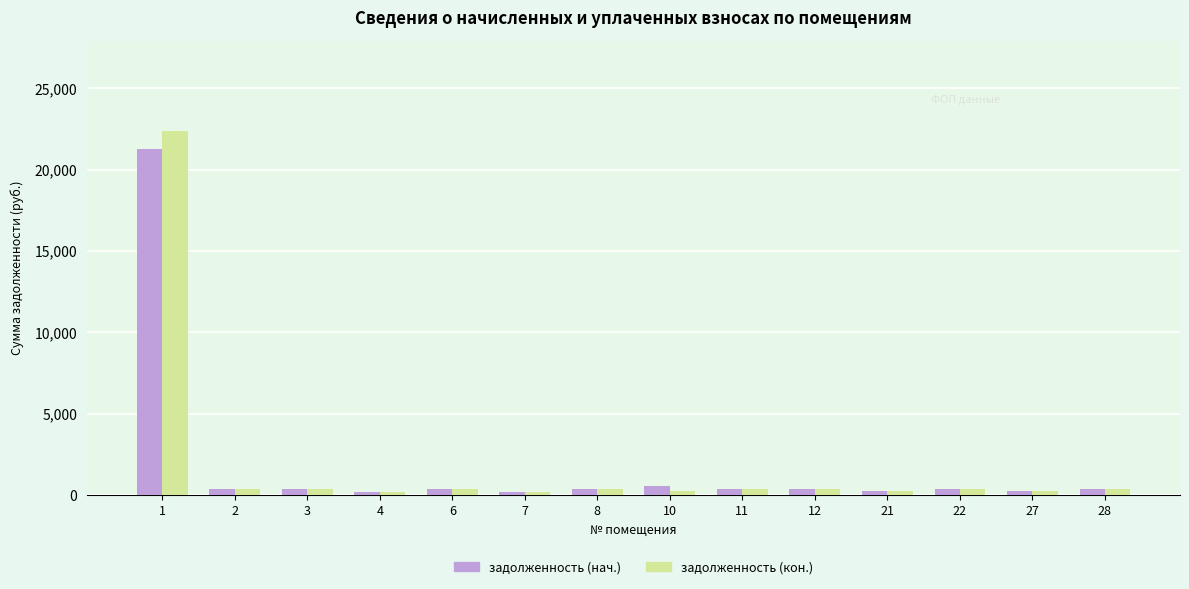

What is the difference between the maximum and second lowest values in the задолженность (кон.) series?

22140.2